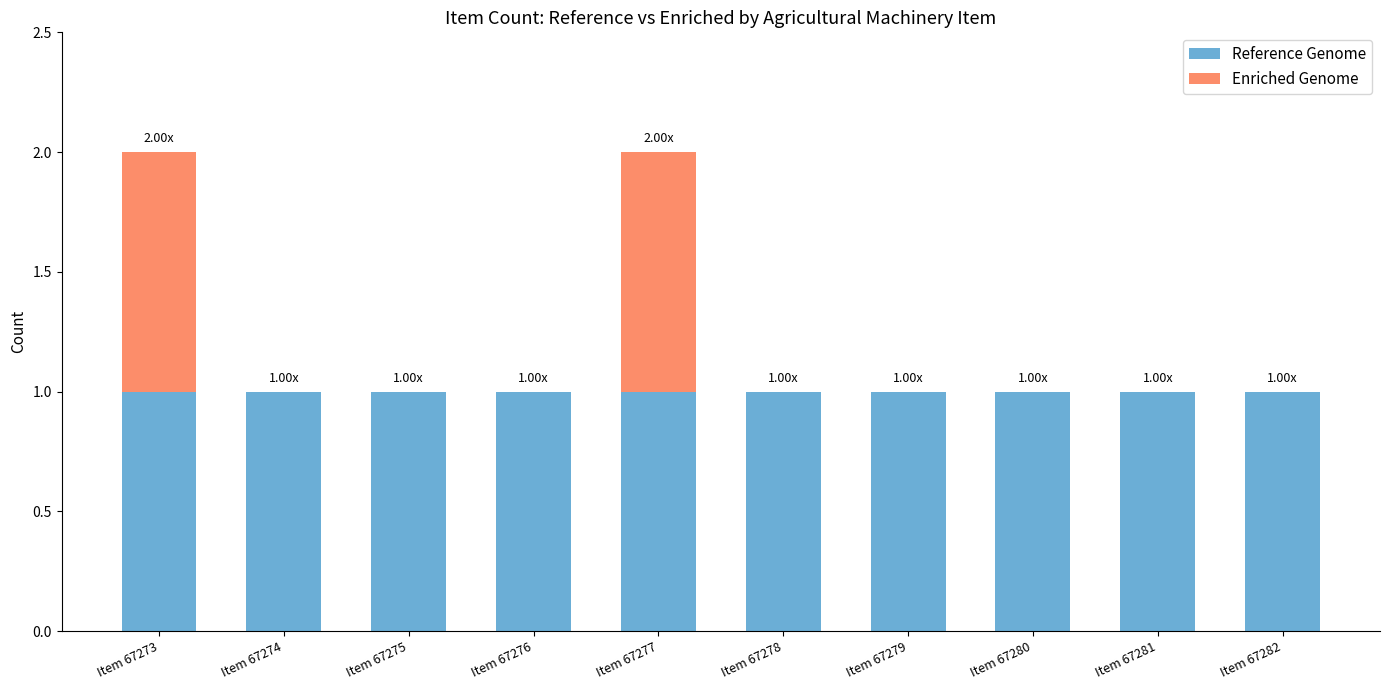

What is the sum of all Reference Genome values?

10